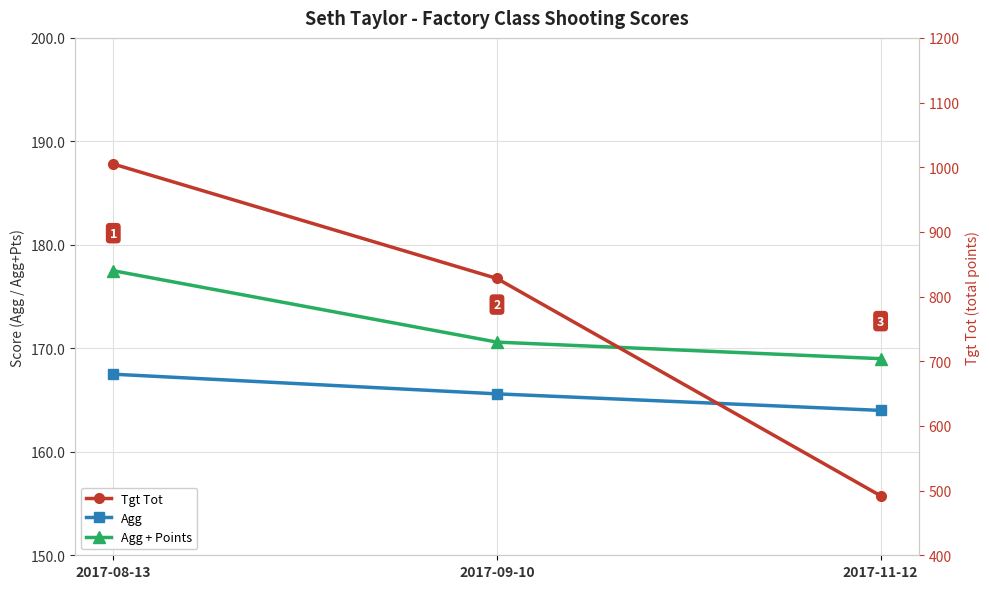

What are all the series names shown in the legend?

Agg, Agg + Points, Tgt Tot